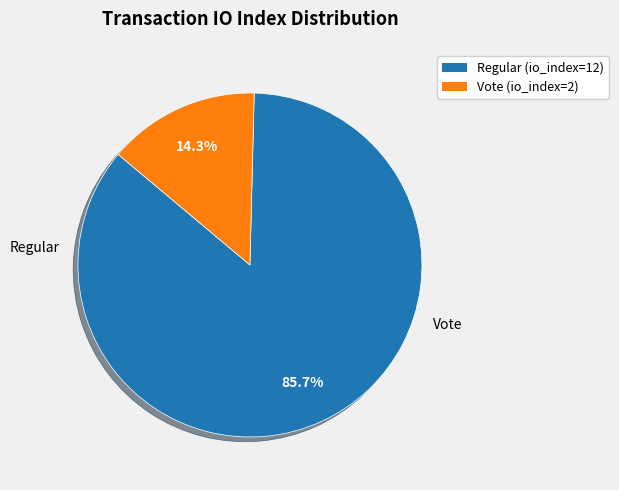

Between Vote (io_index=2) and Regular (io_index=12), which is larger?

Regular (io_index=12)